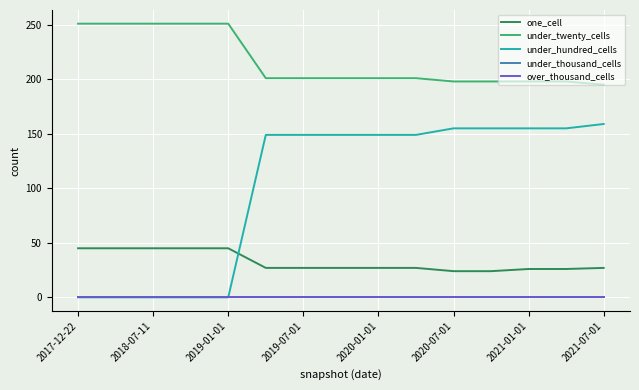

Is this an area chart (filled region under the line)?

No